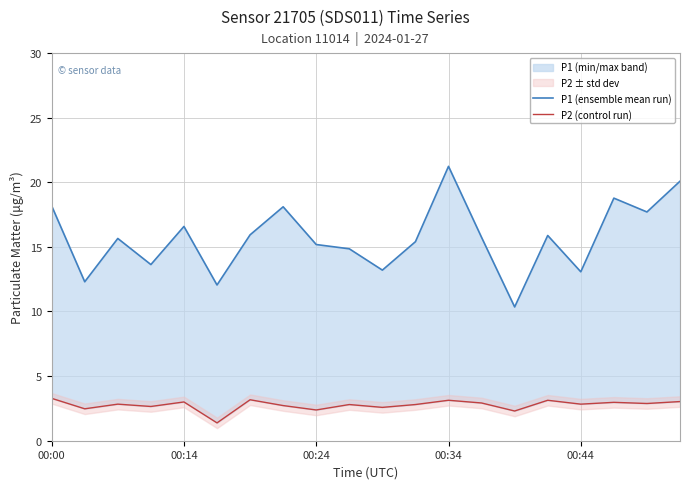

What are all the series names shown in the legend?

P1 (ensemble mean run), P2 (control run)